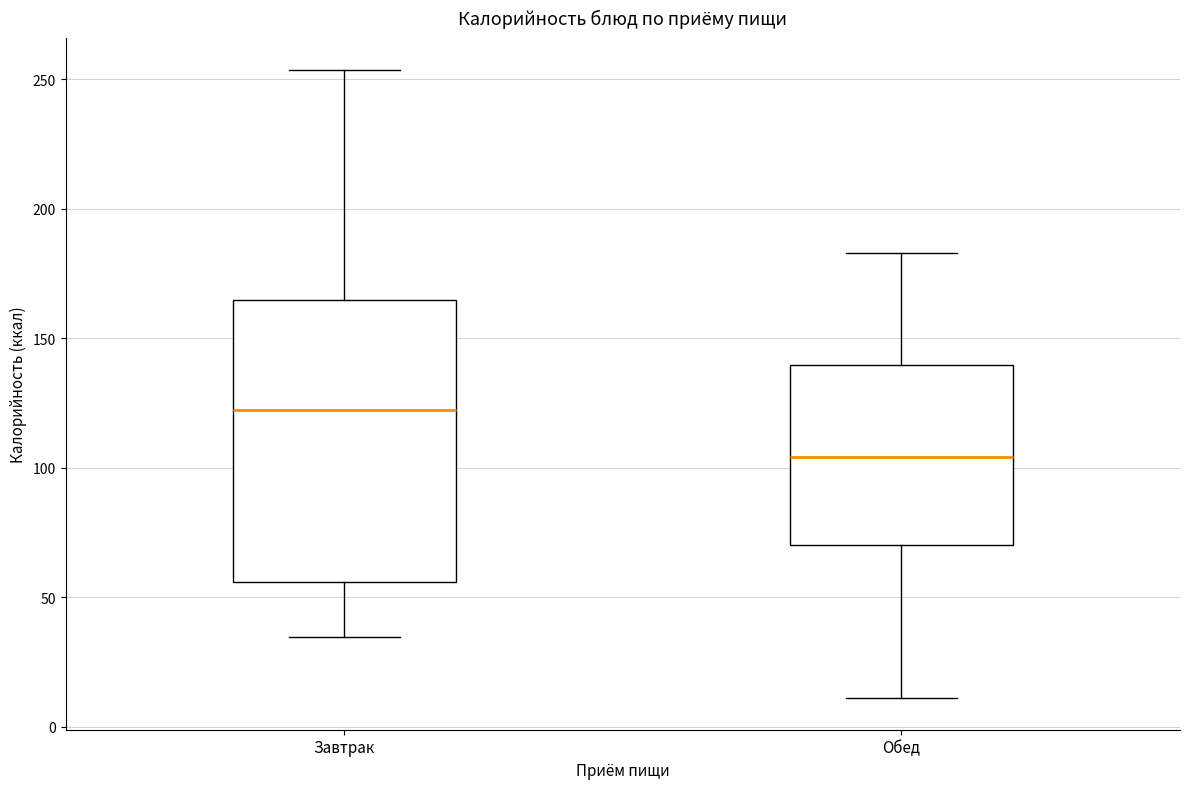

Reading left to right, read every box against the y-axis: the position of its median line, the range the box covers, and the ends of its whiskers. The values are not printed on the chart, so give them approximately, as read against the axis.

Завтрак: median 125, box 55 to 165, whiskers 35 to 255
Обед: median 105, box 70 to 140, whiskers 10 to 185